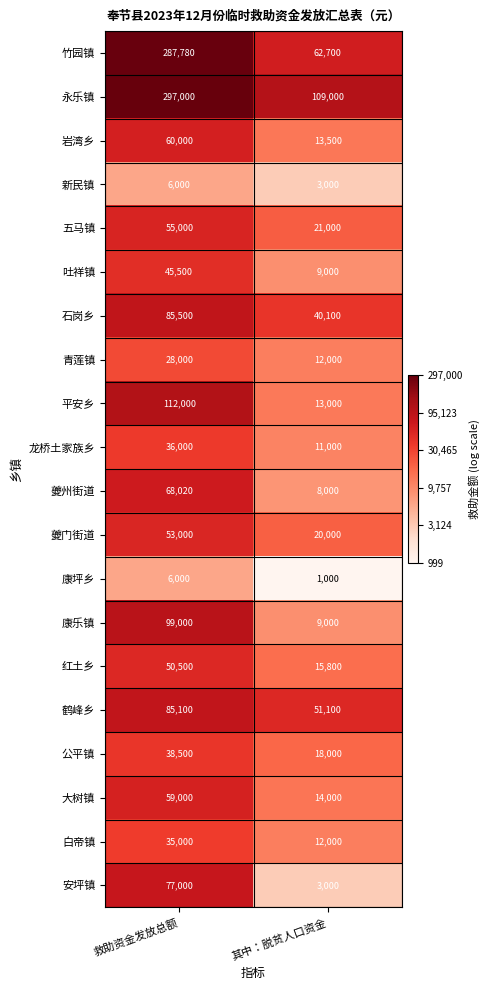

What is the maximum value for 夔州街道?

68020